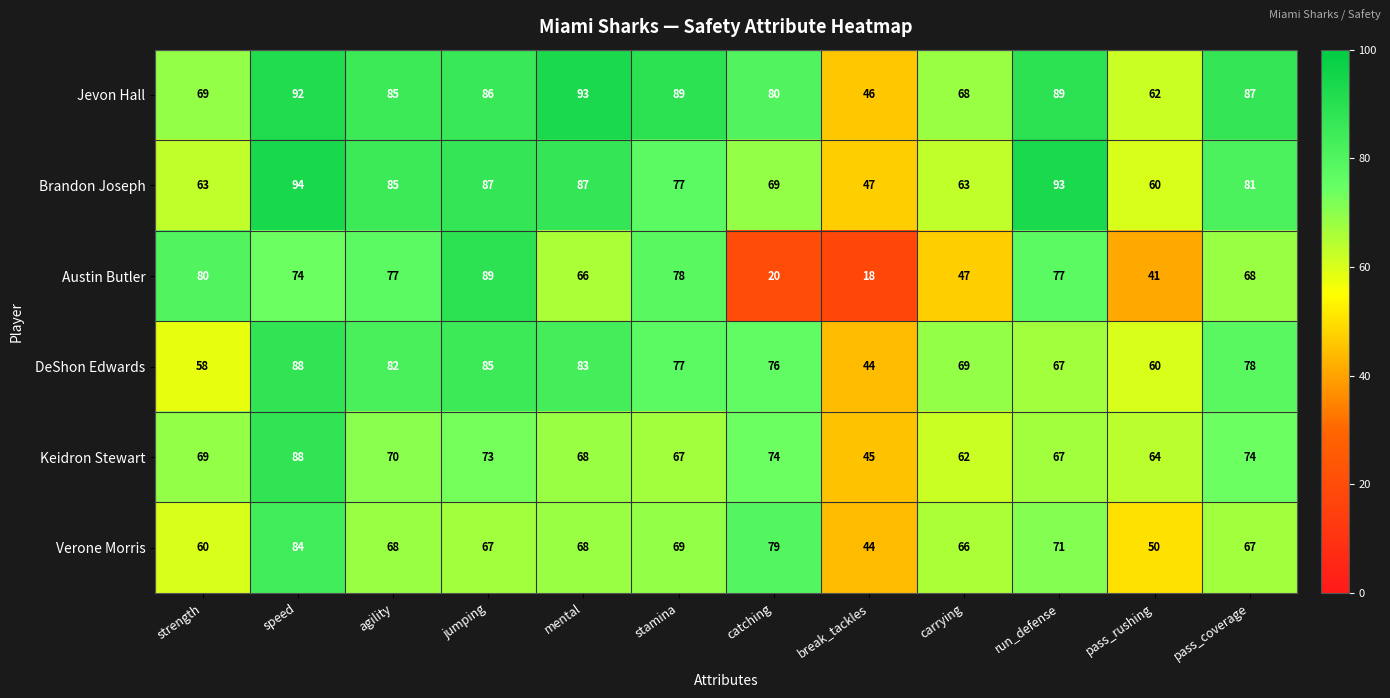

True or false: Jevon Hall has a value of 85 at agility.

True